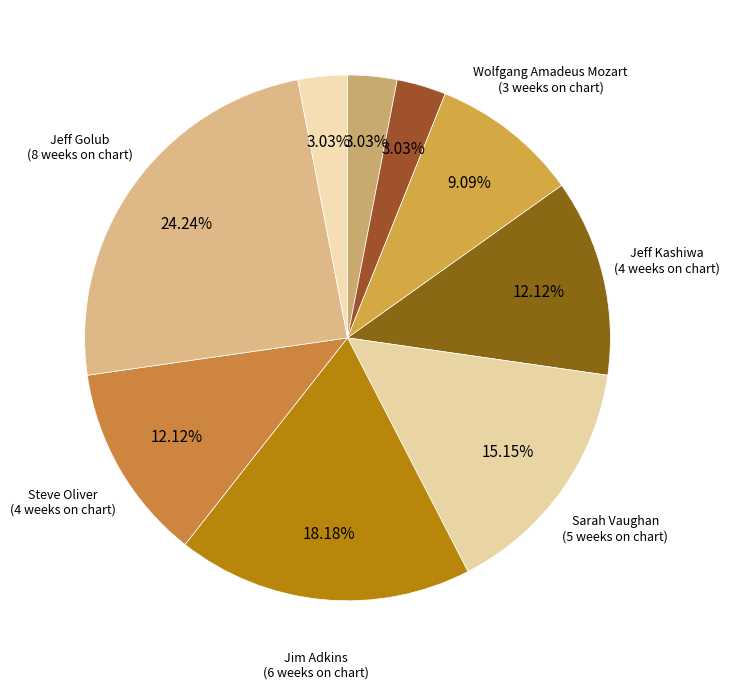

To the nearest percent, what is the difference between the largest and smallest slice percentages?

21%